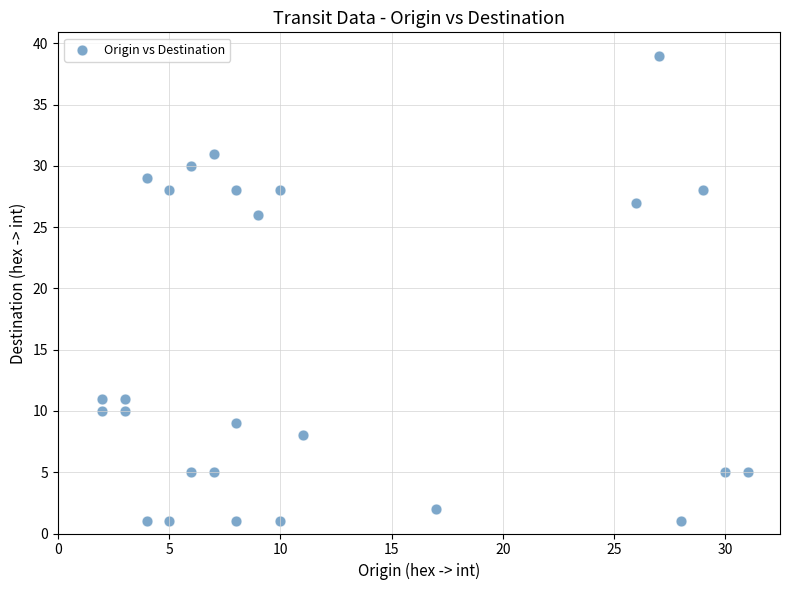

What Y value in the scatter plot is closest to 20?

26